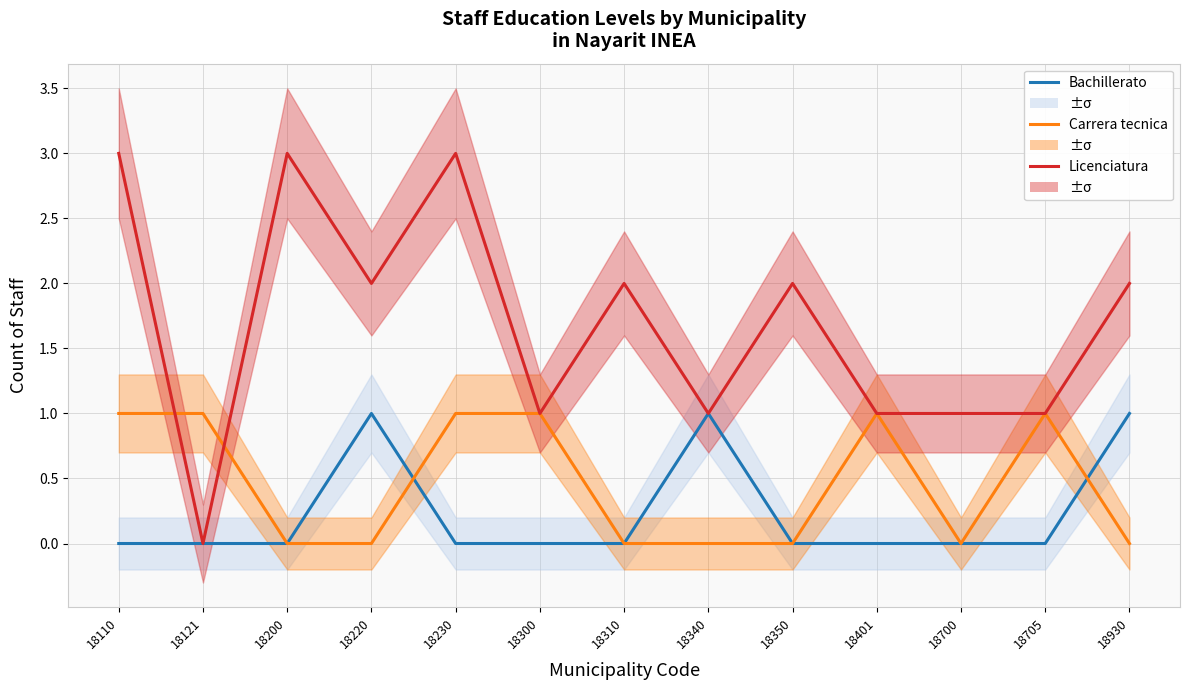

Between 18340 and 18700, which series saw the biggest shift?

Bachillerato